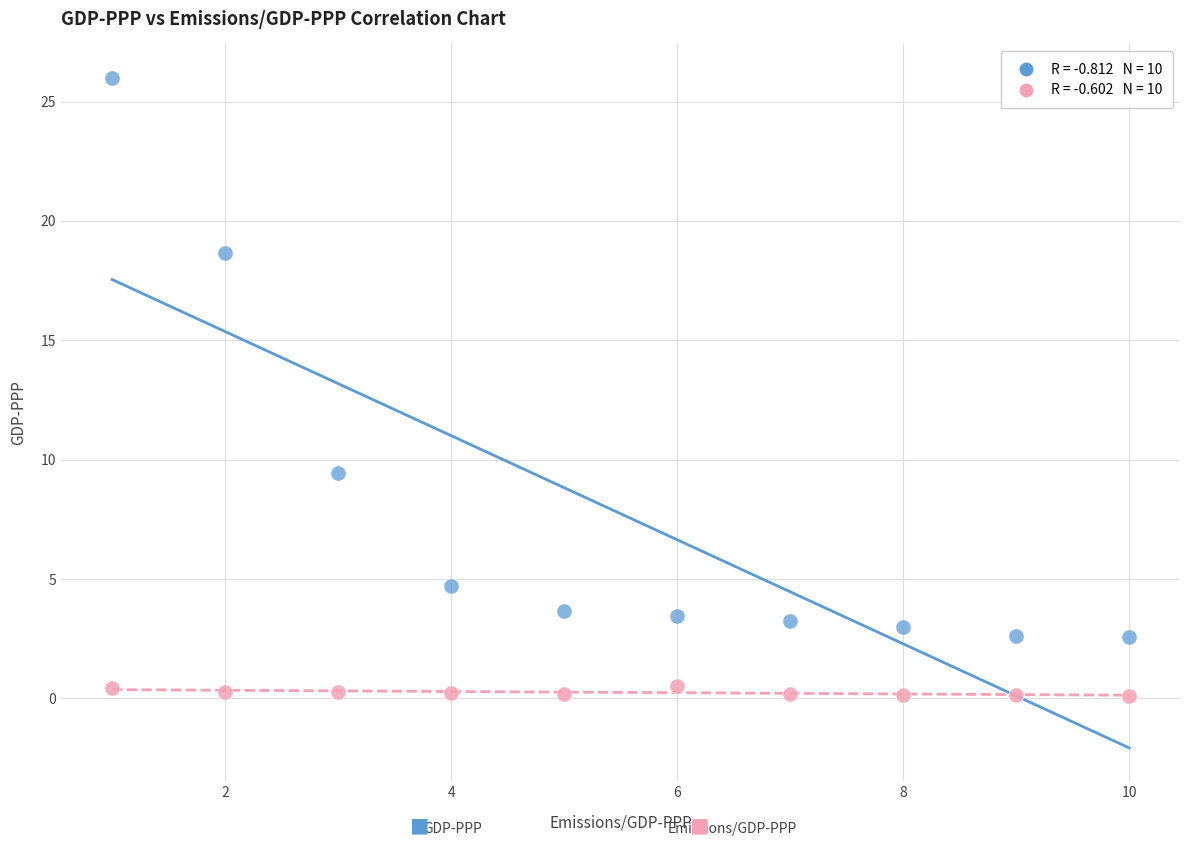

Across all series, what Y value is closest to 13?

9.5